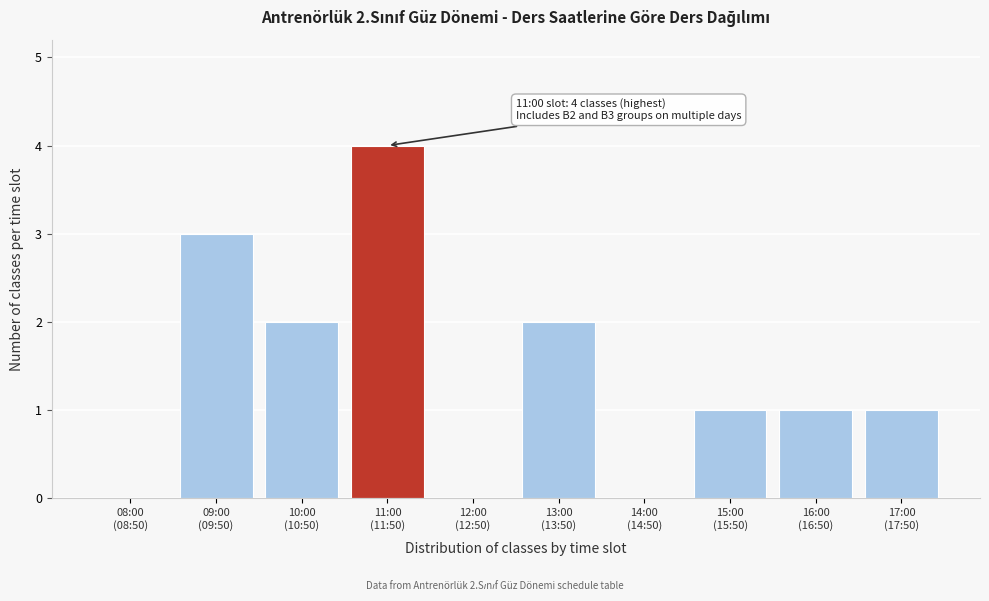

What is the greatest value displayed?

4